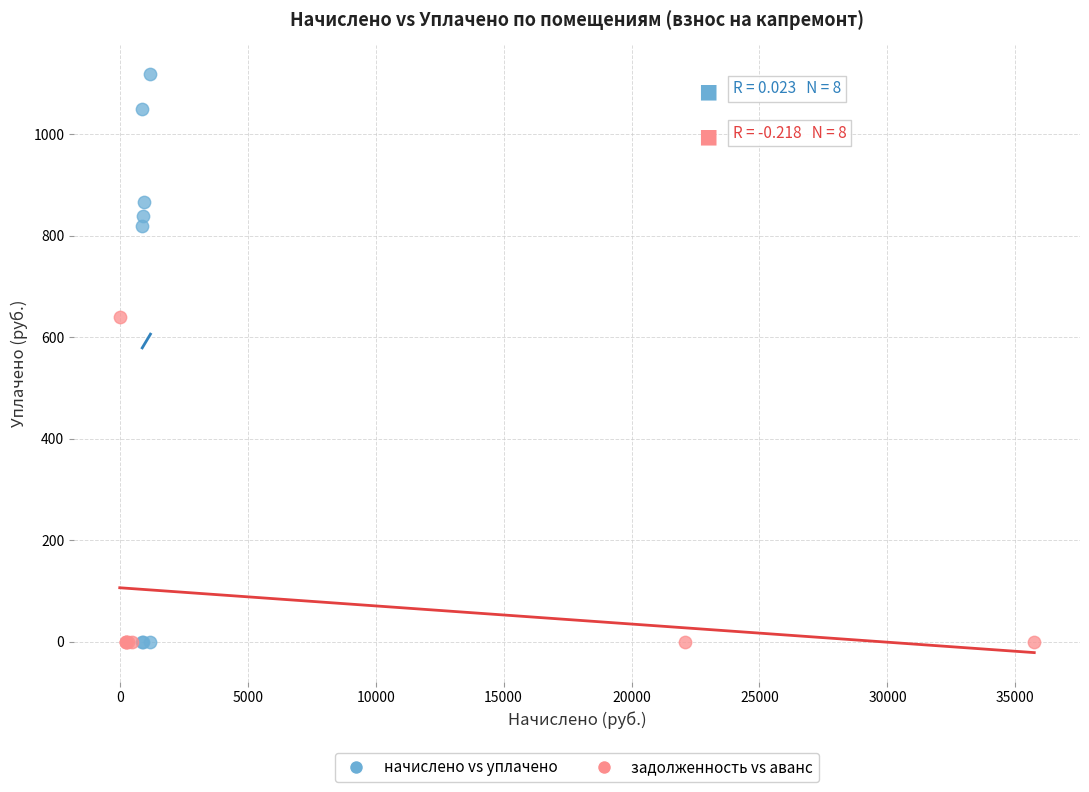

Which series contains the highest Y value?

начислено vs уплачено